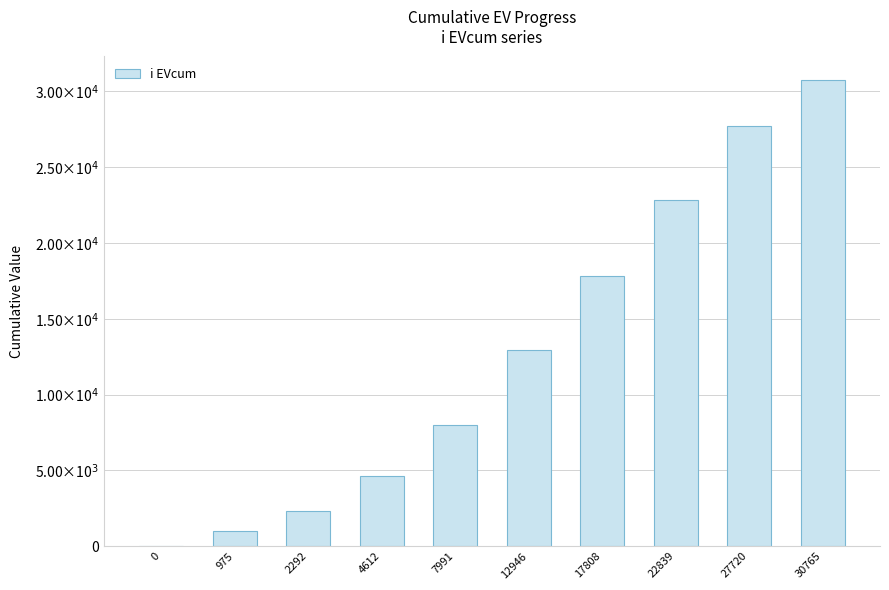

What is the value of the 2nd bar from the left?

975